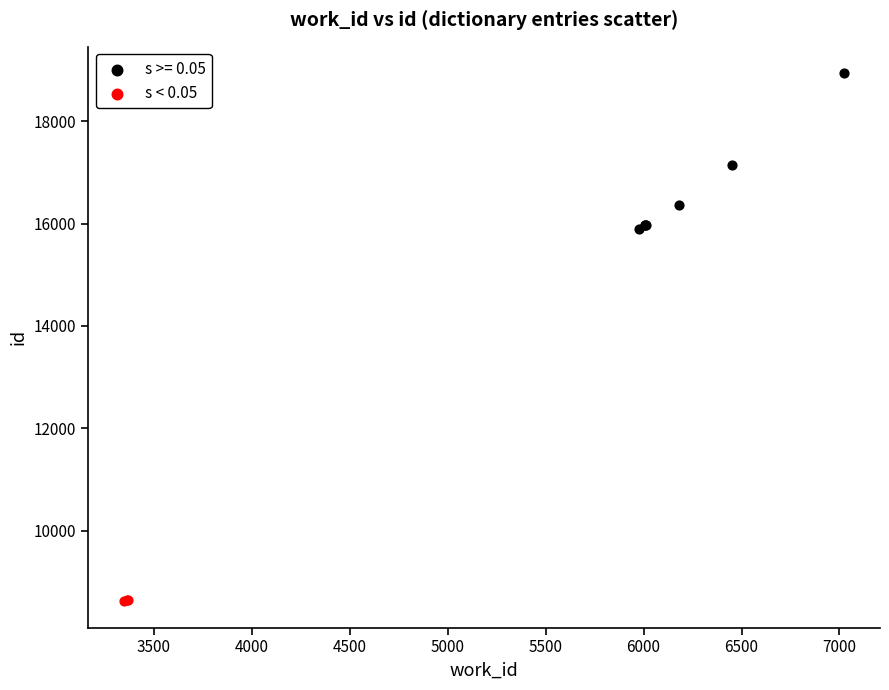

Which series has the largest Y range (max minus min)?

s >= 0.05